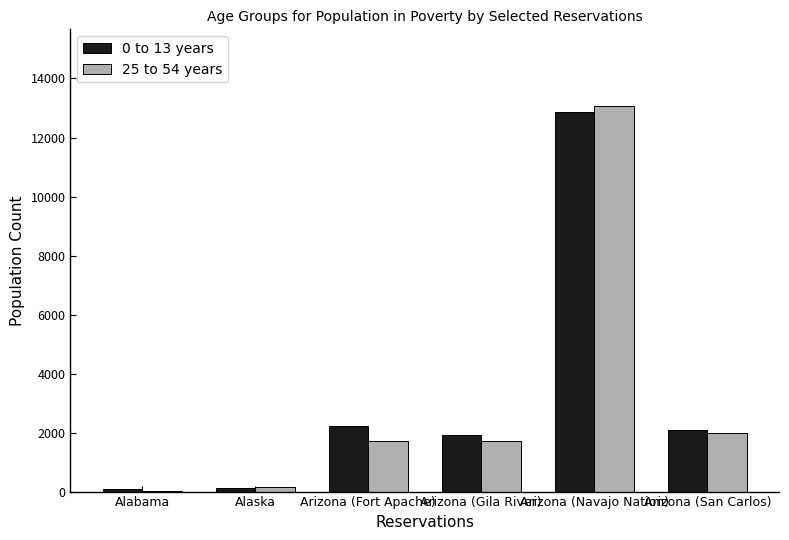

What is the maximum value for 25 to 54 years?

13055